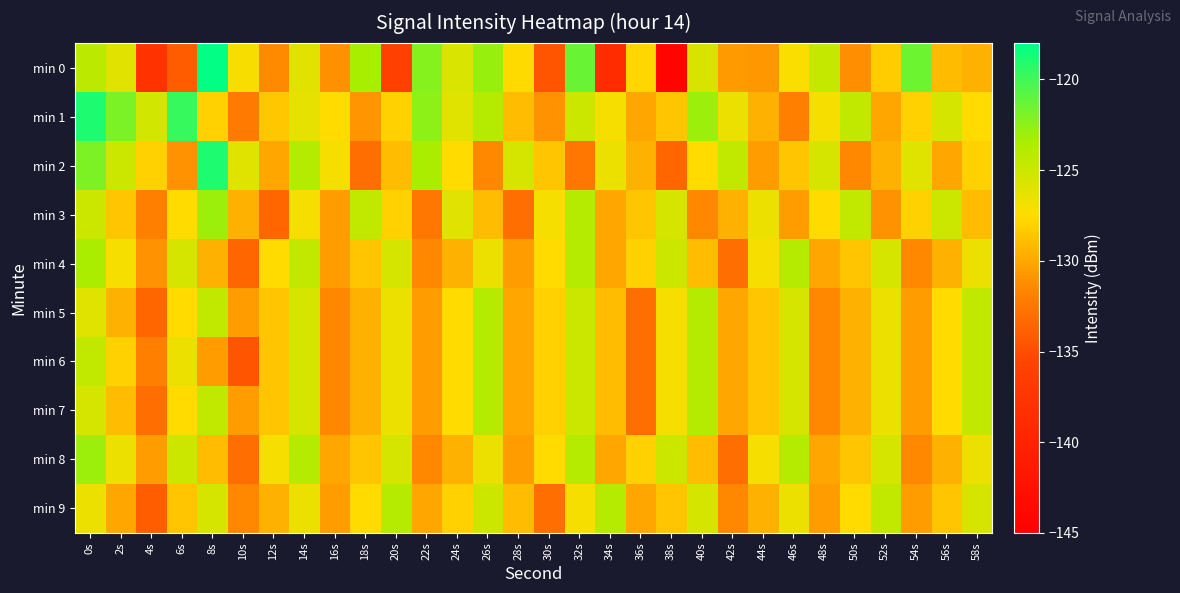

Reading left to right, what are all the values shown in this chart?

min 0: 0s=-124.3	2s=-126.1	4s=-137.9	6s=-134.1	8s=-118.1	10s=-127.1	12s=-131.4	14s=-126.1	16s=-131.1	18s=-123.4	20s=-136.0	22s=-122.3	24s=-125.7	26s=-122.8	28s=-127.6	30s=-134.5	32s=-121.3	34s=-138.8	36s=-127.8	38s=-144.4	40s=-125.6	42s=-130.6	44s=-130.7	46s=-127.2	48s=-124.7	50s=-131.2	52s=-128.2	54s=-121.5	56s=-129.0	58s=-129.5
min 1: 0s=-119.0	2s=-121.9	4s=-125.3	6s=-119.7	8s=-128.0	10s=-132.3	12s=-128.5	14s=-126.3	16s=-127.5	18s=-130.8	20s=-128.0	22s=-122.5	24s=-126.0	26s=-124.0	28s=-129.0	30s=-131.0	32s=-125.0	34s=-127.0	36s=-130.0	38s=-128.5	40s=-123.0	42s=-126.5	44s=-129.5	46s=-132.0	48s=-127.0	50s=-124.5	52s=-130.0	54s=-128.0	56s=-125.5	58s=-127.5
min 2: 0s=-122.0	2s=-125.0	4s=-128.0	6s=-131.0	8s=-119.0	10s=-126.0	12s=-130.0	14s=-124.0	16s=-127.0	18s=-133.0	20s=-129.0	22s=-123.5	24s=-127.5	26s=-131.5	28s=-125.5	30s=-128.5	32s=-132.5	34s=-126.5	36s=-129.5	38s=-133.5	40s=-127.5	42s=-124.5	44s=-130.5	46s=-128.5	48s=-125.5	50s=-131.5	52s=-129.5	54s=-126.0	56s=-130.0	58s=-128.0
min 3: 0s=-125.0	2s=-128.5	4s=-132.0	6s=-127.5	8s=-123.0	10s=-129.5	12s=-133.5	14s=-127.0	16s=-130.5	18s=-124.5	20s=-128.0	22s=-132.5	24s=-126.0	26s=-129.0	28s=-133.0	30s=-127.0	32s=-124.0	34s=-130.0	36s=-128.5	38s=-125.5	40s=-131.5	42s=-129.5	44s=-126.5	46s=-130.5	48s=-127.5	50s=-124.5	52s=-131.0	54s=-128.0	56s=-125.0	58s=-129.0
min 4: 0s=-123.5	2s=-127.0	4s=-131.0	6s=-125.5	8s=-129.5	10s=-133.5	12s=-127.5	14s=-124.5	16s=-130.5	18s=-128.5	20s=-125.5	22s=-131.5	24s=-129.5	26s=-126.5	28s=-130.5	30s=-127.5	32s=-124.0	34s=-130.0	36s=-128.0	38s=-125.0	40s=-129.0	42s=-133.0	44s=-127.0	46s=-124.0	48s=-130.0	50s=-128.5	52s=-125.5	54s=-131.5	56s=-129.5	58s=-126.5
min 5: 0s=-126.0	2s=-129.5	4s=-133.5	6s=-127.5	8s=-124.5	10s=-130.5	12s=-128.5	14s=-125.5	16s=-131.5	18s=-129.5	20s=-126.5	22s=-130.5	24s=-127.5	26s=-124.0	28s=-130.0	30s=-128.0	32s=-125.0	34s=-129.0	36s=-133.0	38s=-127.0	40s=-124.0	42s=-130.0	44s=-128.5	46s=-125.5	48s=-131.5	50s=-129.5	52s=-126.5	54s=-130.5	56s=-127.5	58s=-124.5
min 6: 0s=-124.5	2s=-128.0	4s=-132.0	6s=-126.5	8s=-130.5	10s=-134.5	12s=-128.5	14s=-125.5	16s=-131.5	18s=-129.5	20s=-126.5	22s=-130.5	24s=-127.5	26s=-124.0	28s=-130.0	30s=-128.0	32s=-125.0	34s=-129.0	36s=-133.0	38s=-127.0	40s=-124.0	42s=-130.0	44s=-128.5	46s=-125.5	48s=-131.5	50s=-129.5	52s=-126.5	54s=-130.5	56s=-127.5	58s=-124.5
min 7: 0s=-125.5	2s=-129.0	4s=-133.0	6s=-127.5	8s=-124.5	10s=-130.5	12s=-128.5	14s=-125.5	16s=-131.5	18s=-129.5	20s=-126.5	22s=-130.5	24s=-127.5	26s=-124.0	28s=-130.0	30s=-128.0	32s=-125.0	34s=-129.0	36s=-133.0	38s=-127.0	40s=-124.0	42s=-130.0	44s=-128.5	46s=-125.5	48s=-131.5	50s=-129.5	52s=-126.5	54s=-130.5	56s=-127.5	58s=-124.5
min 8: 0s=-123.0	2s=-126.5	4s=-130.5	6s=-125.0	8s=-129.0	10s=-133.0	12s=-127.0	14s=-124.0	16s=-130.0	18s=-128.5	20s=-125.5	22s=-131.5	24s=-129.5	26s=-126.5	28s=-130.5	30s=-127.5	32s=-124.0	34s=-130.0	36s=-128.0	38s=-125.0	40s=-129.0	42s=-133.0	44s=-127.0	46s=-124.0	48s=-130.0	50s=-128.5	52s=-125.5	54s=-131.5	56s=-129.5	58s=-126.5
min 9: 0s=-126.5	2s=-130.0	4s=-134.0	6s=-128.5	8s=-125.5	10s=-131.5	12s=-129.5	14s=-126.5	16s=-130.5	18s=-127.5	20s=-124.0	22s=-130.0	24s=-128.0	26s=-125.0	28s=-129.0	30s=-133.0	32s=-127.0	34s=-124.0	36s=-130.0	38s=-128.5	40s=-125.5	42s=-131.5	44s=-129.5	46s=-126.5	48s=-130.5	50s=-127.5	52s=-124.5	54s=-130.5	56s=-128.5	58s=-125.5